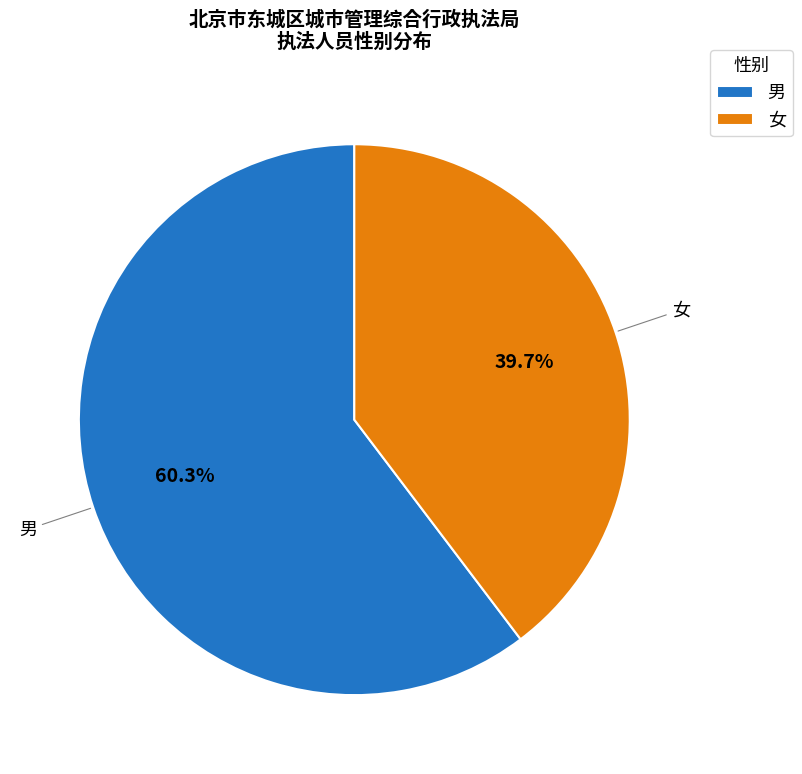

Does 男 account for over 50% of the chart?

Yes